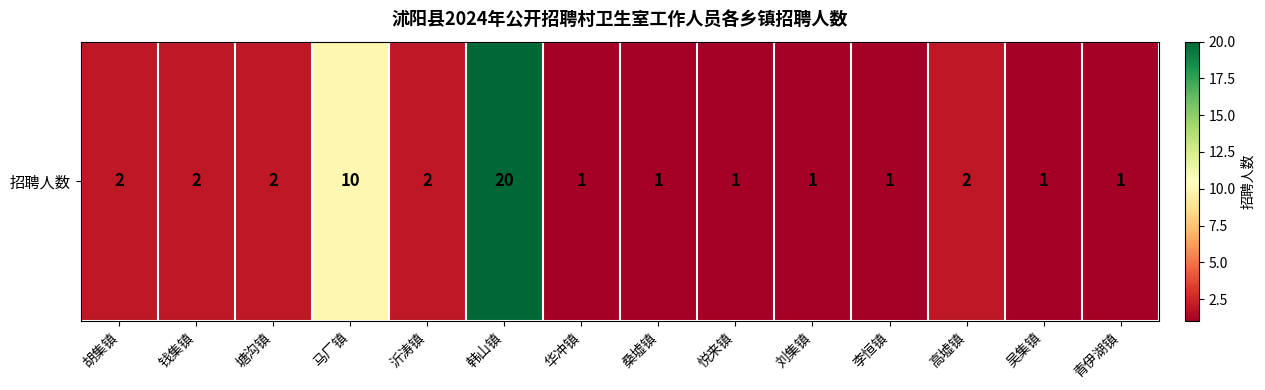

What is the smallest value displayed?

1